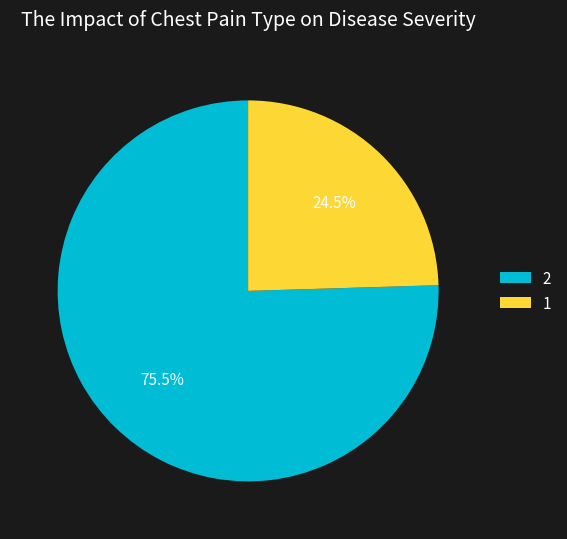

Which has a higher value, 1 or 2?

2